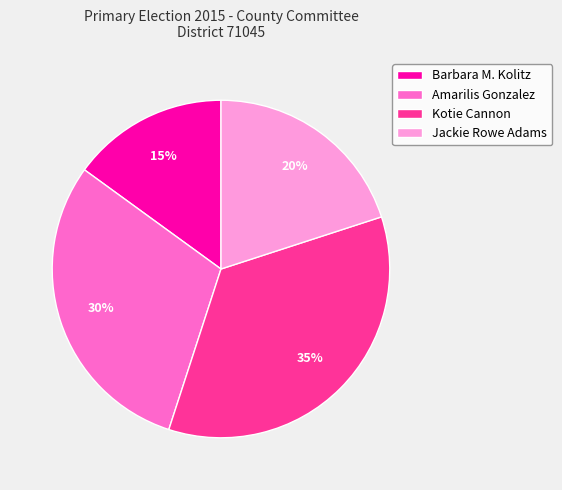

Count the number of slices in the pie.

4